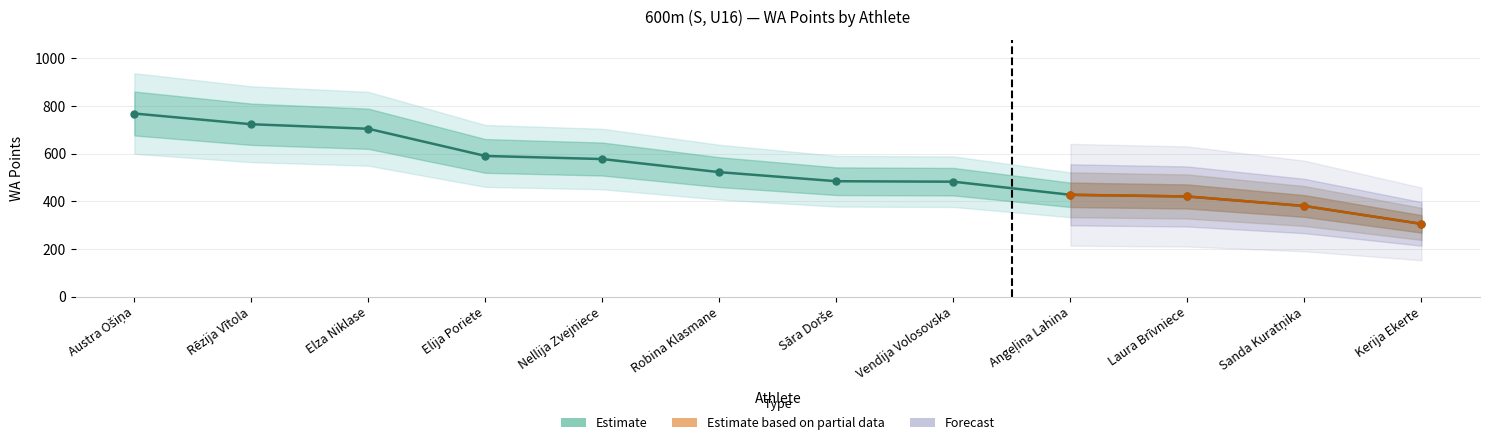

What is the ratio of the value at Nellija Zvejniece to the value at Austra Ošiņa?

0.8